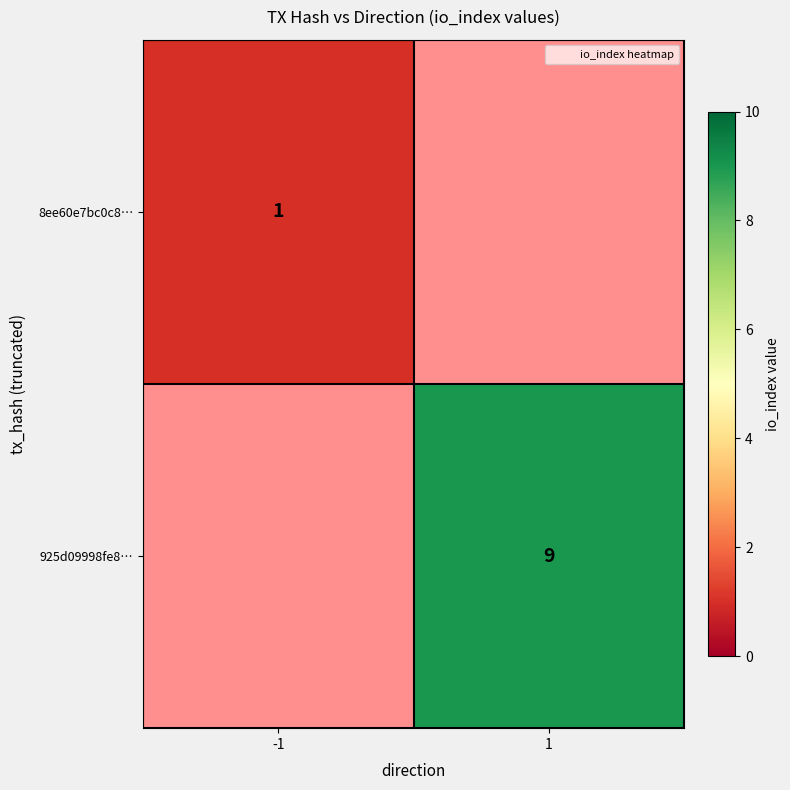

At how many categories does at least one series exceed 6?

1